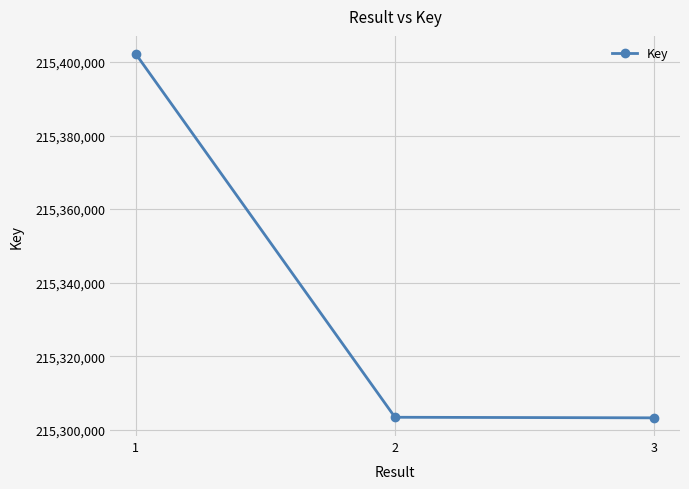

What is the value of the 1st point from the left?

215402166